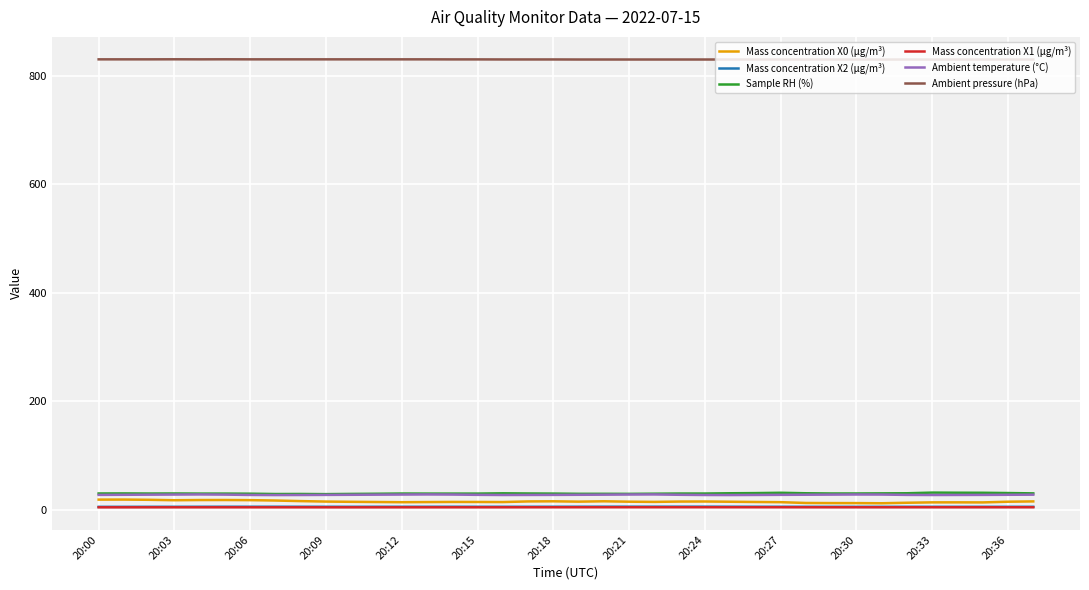

True or false: Sample RH (%) and Mass concentration X0 (μg/m³) intersect in this chart.

False